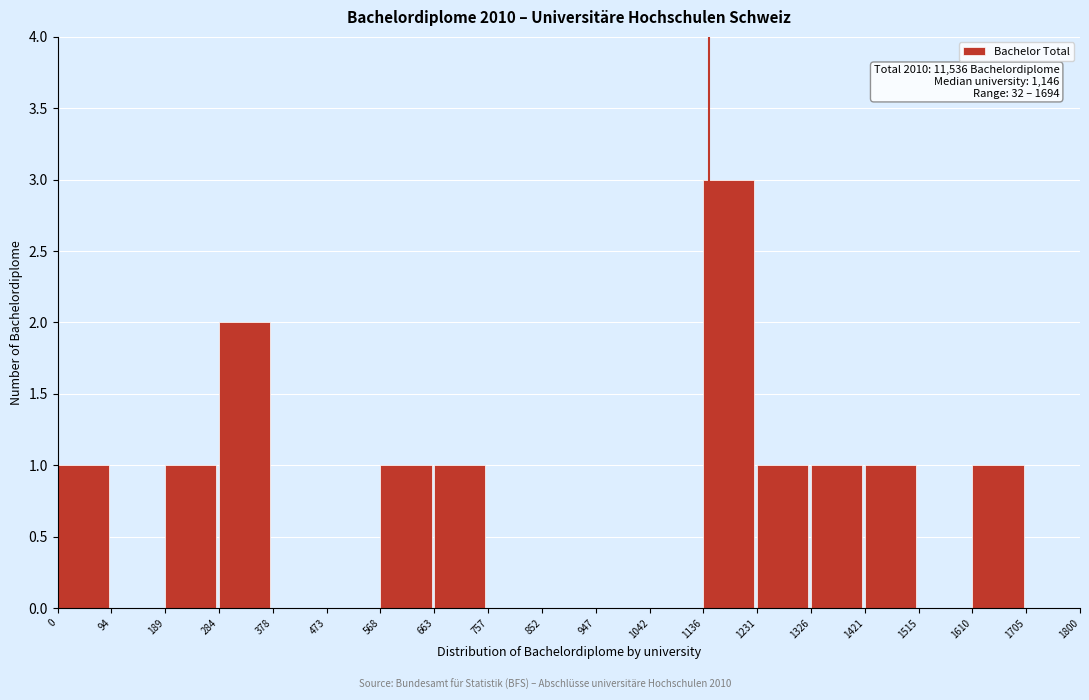

Which range on the x-axis has the tallest bar?

1136 to 1231